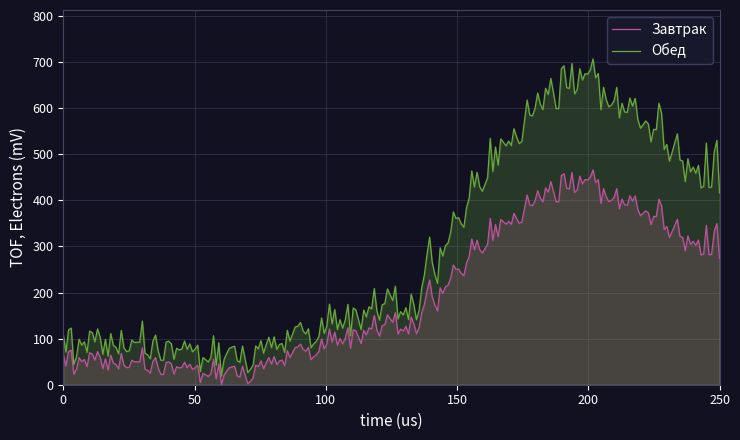

Which series has the largest total across all categories?

Обед